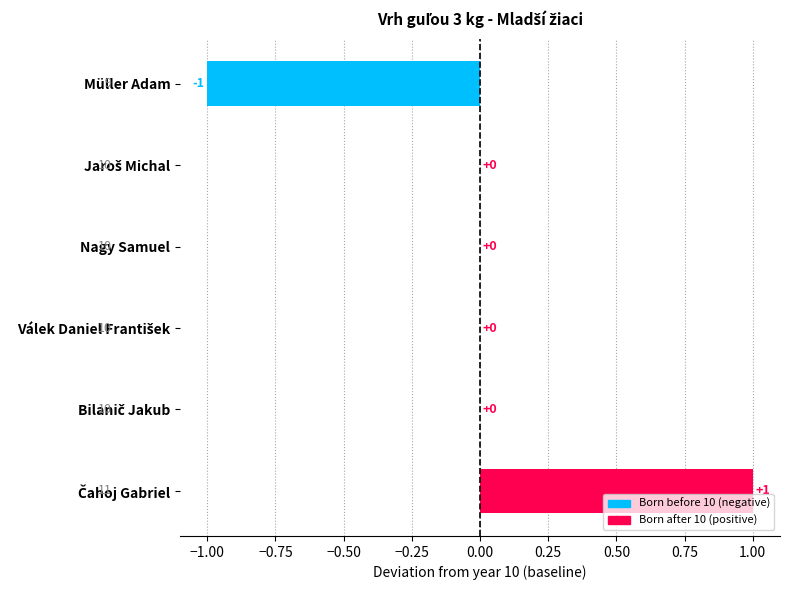

The value at Nagy Samuel is 0. True or false?

True